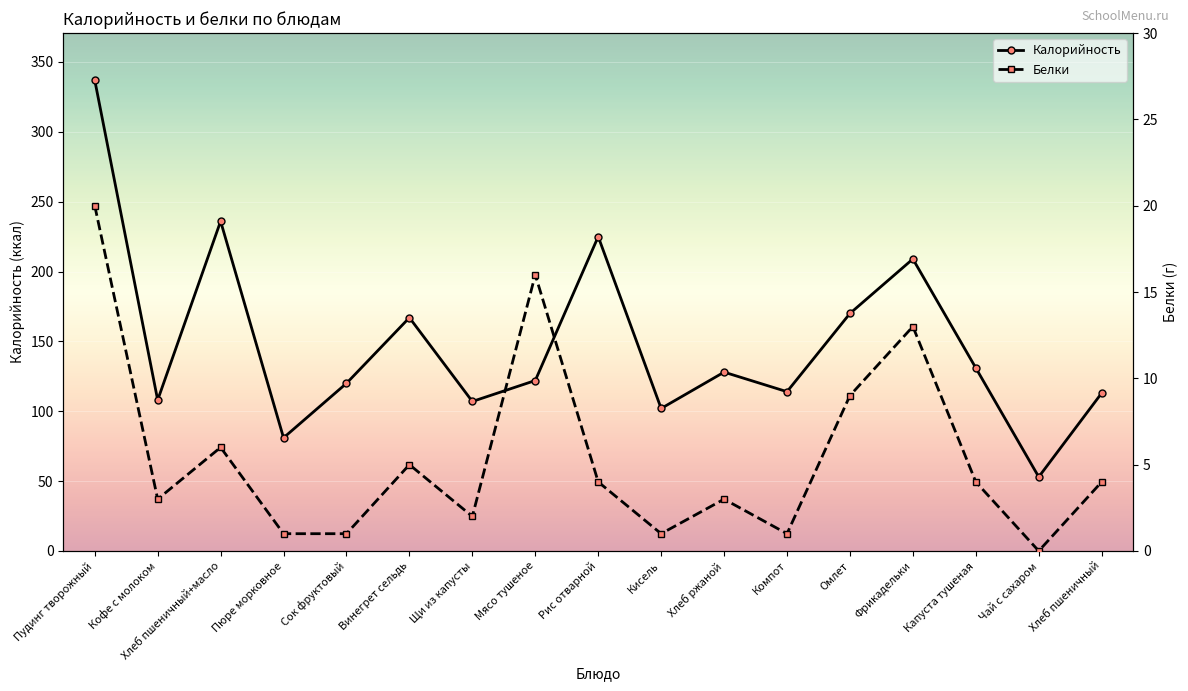

True or false: Белки and Калорийность cross at least once.

False